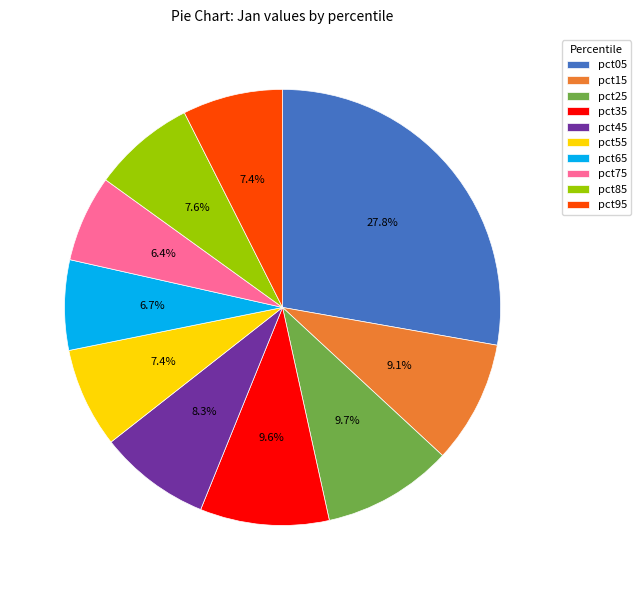

Which slice is the largest?

pct05